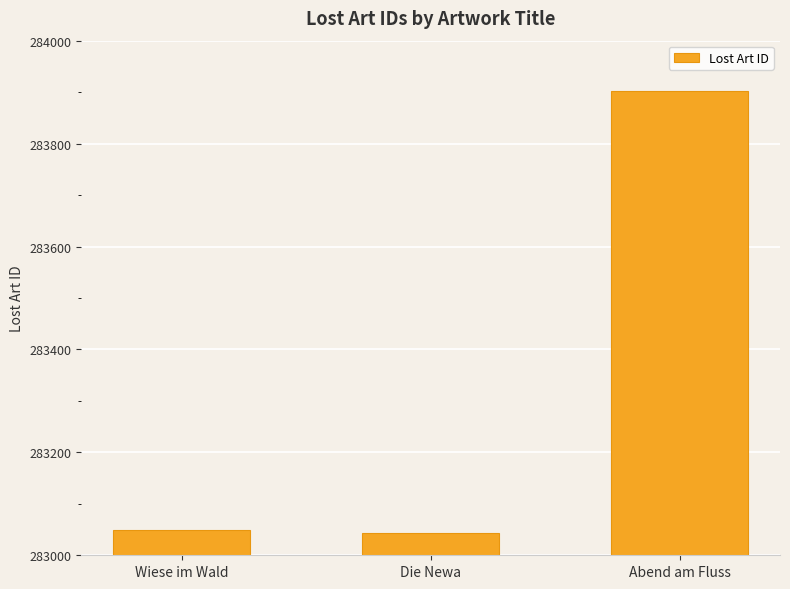

What is the average value?

283332